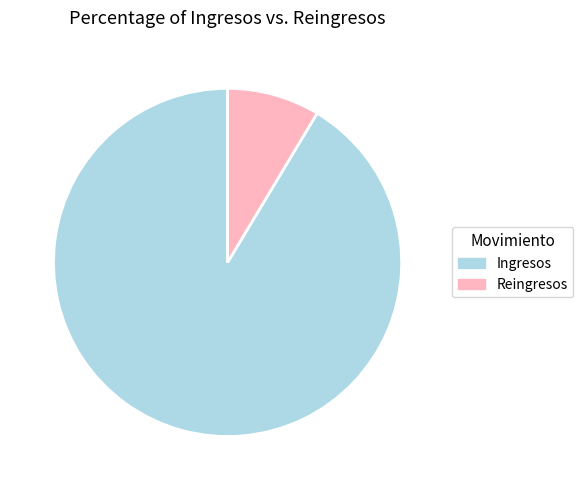

Between Reingresos and Ingresos, which is larger?

Ingresos